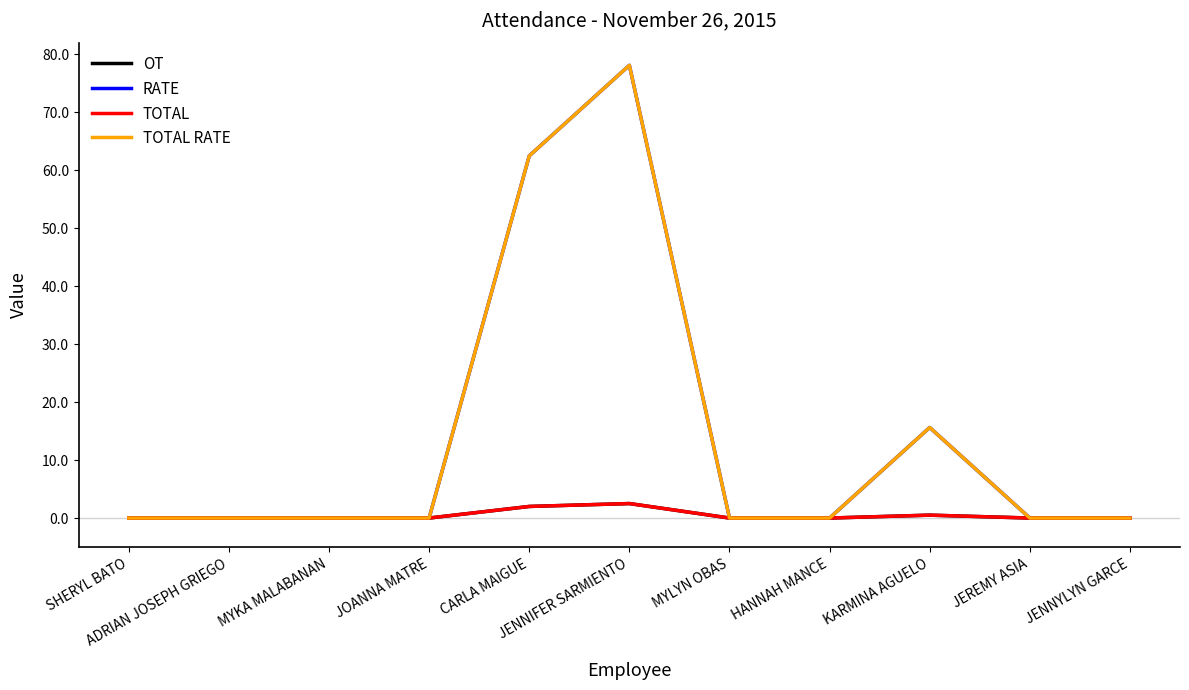

Is this an area chart (filled region under the line)?

No